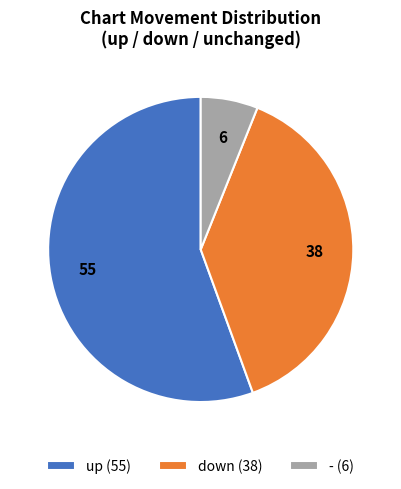

Which category has the biggest portion of the pie?

up (55)